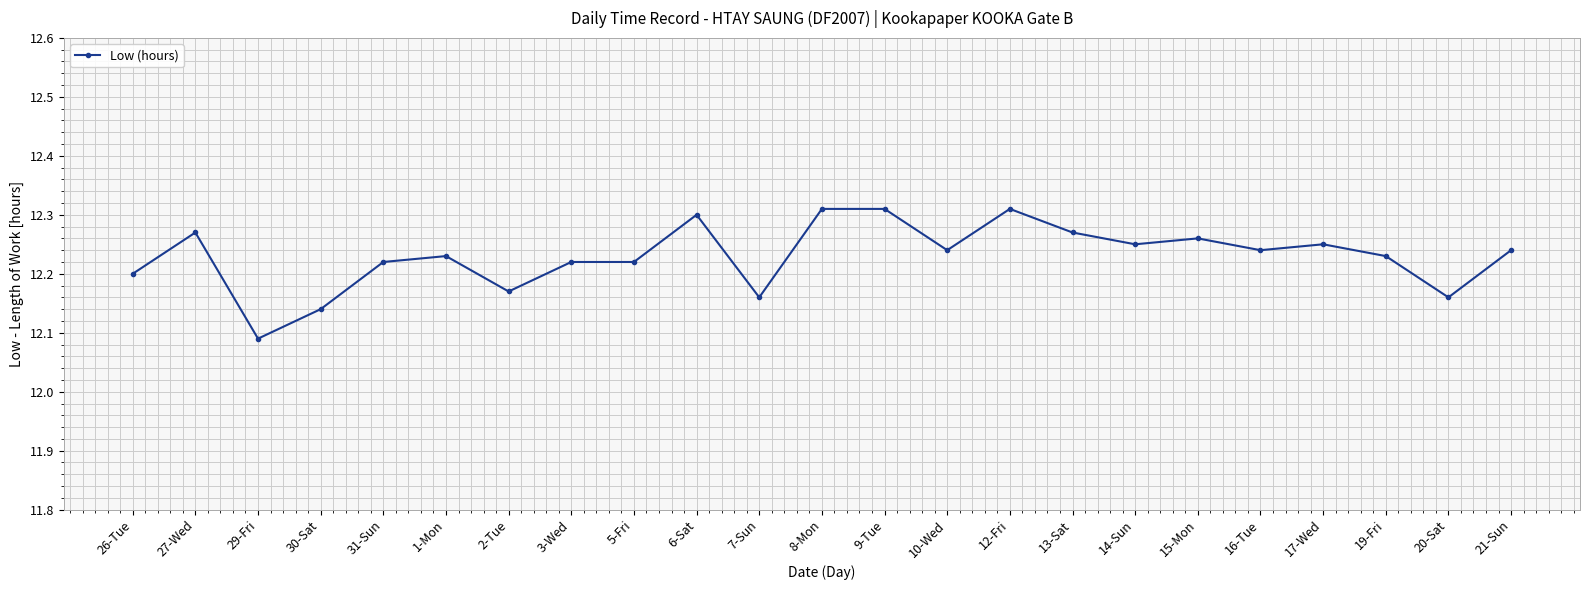

What is the sum of the values at 14-Sun and 8-Mon?

24.6